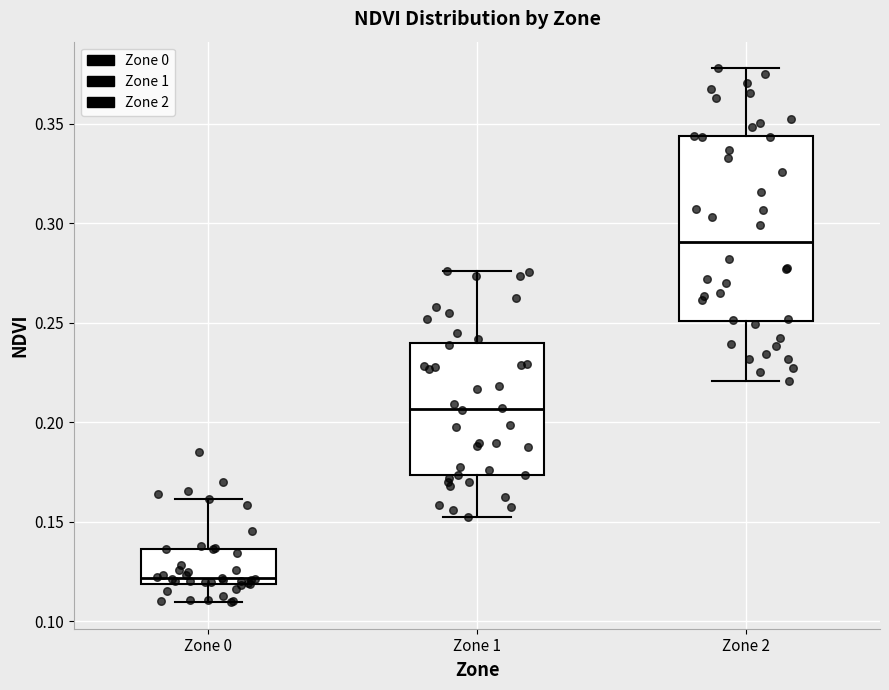

Reading left to right, read every box against the y-axis: the position of its median line, the range the box covers, and the ends of its whiskers. The values are not printed on the chart, so give them approximately, as read against the axis.

Zone 0: median 0.120 (just above the box's lower edge), box 0.120 to 0.135, whiskers 0.110 to 0.160
Zone 1: median 0.205, box 0.175 to 0.240, whiskers 0.155 to 0.275
Zone 2: median 0.290, box 0.250 to 0.345, whiskers 0.220 to 0.380